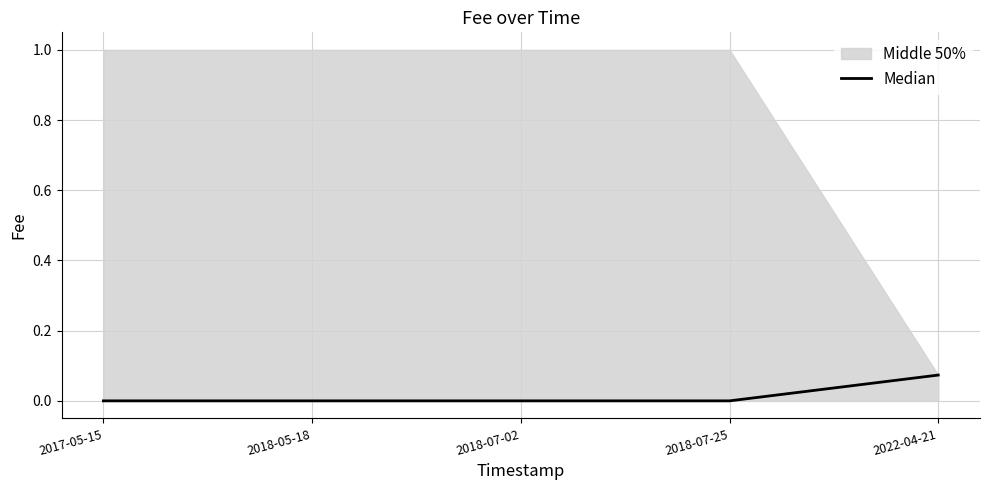

Rank the categories by value from highest to lowest.

2022-04-21, 2017-05-15, 2018-05-18, 2018-07-02, 2018-07-25